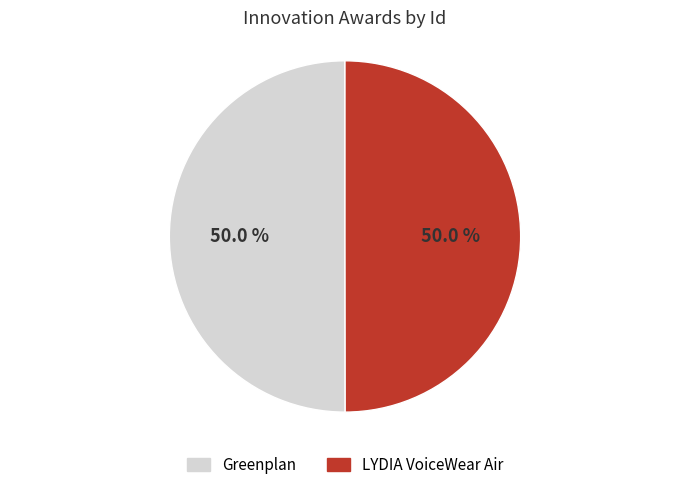

Approximately how many times larger is the value at LYDIA VoiceWear Air compared to Greenplan?

1.0